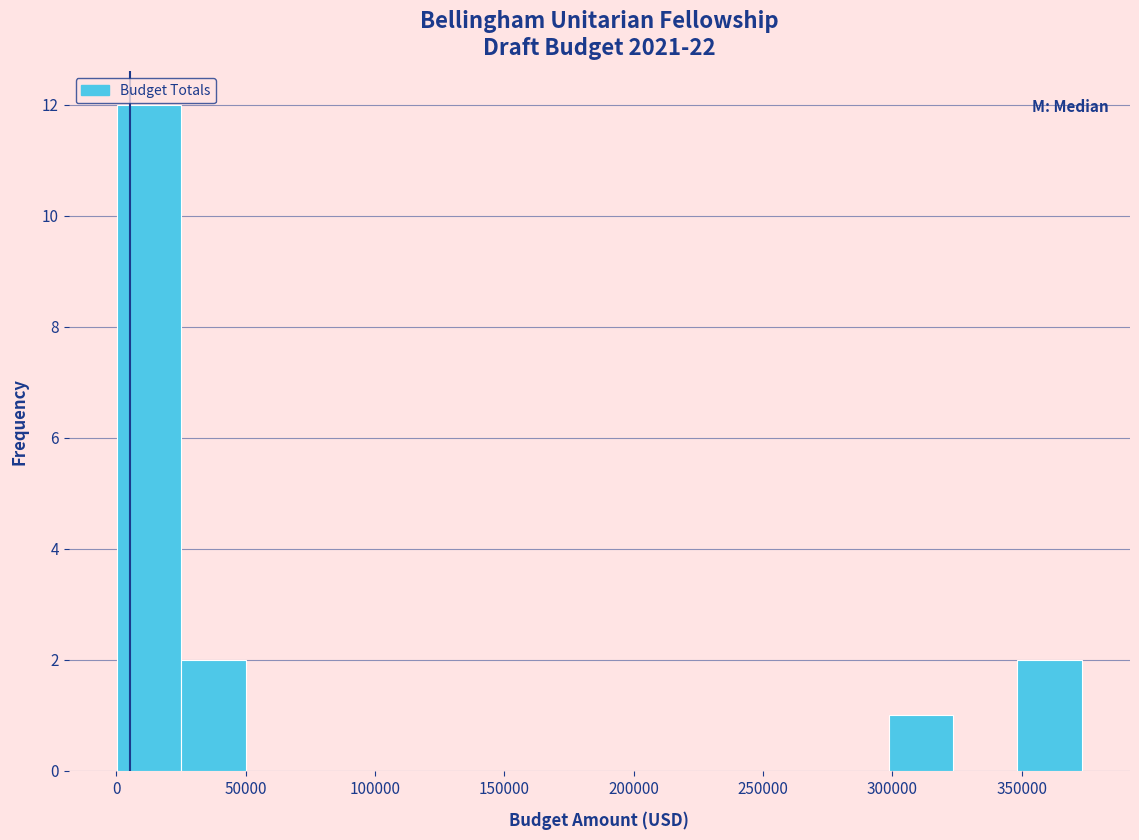

Over which range of the x-axis is the bar tallest?

0 to 25000